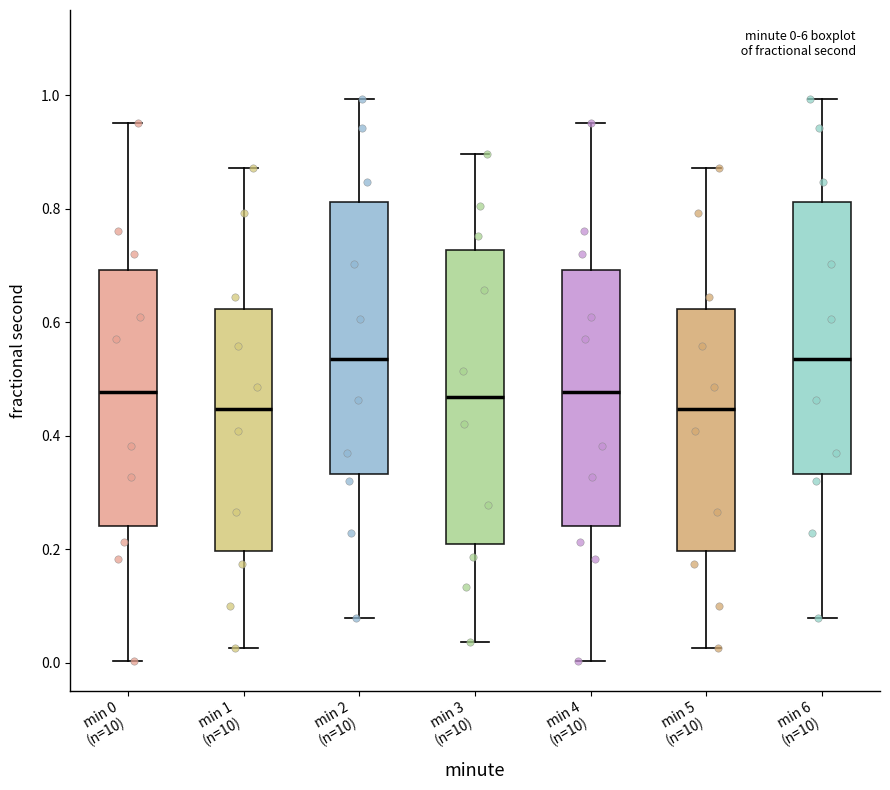

Which box is the tallest, from its lower edge to its upper edge?

min 3 (n=10)